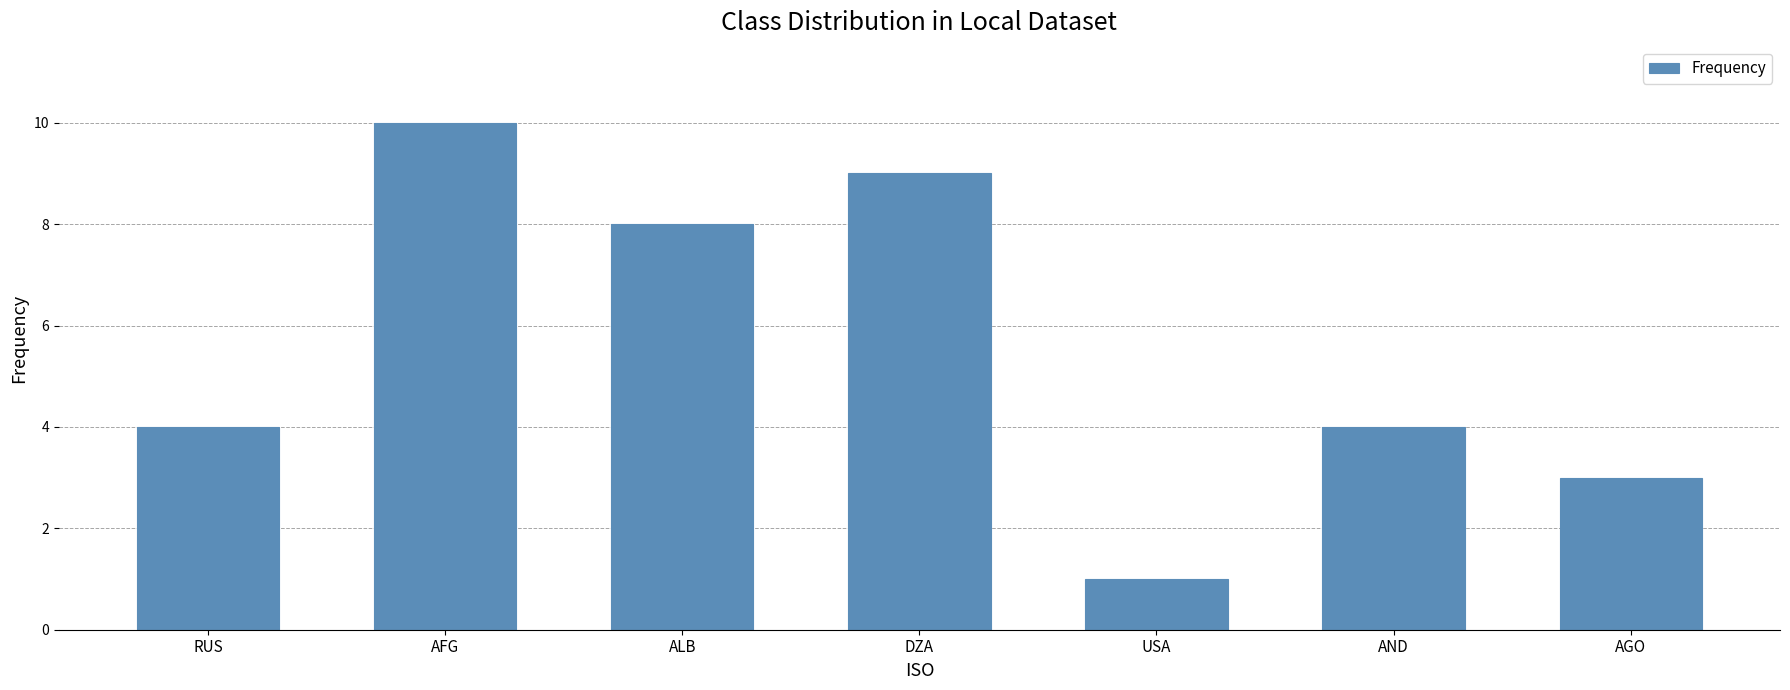

Count the values in the range 3 to 9.

5